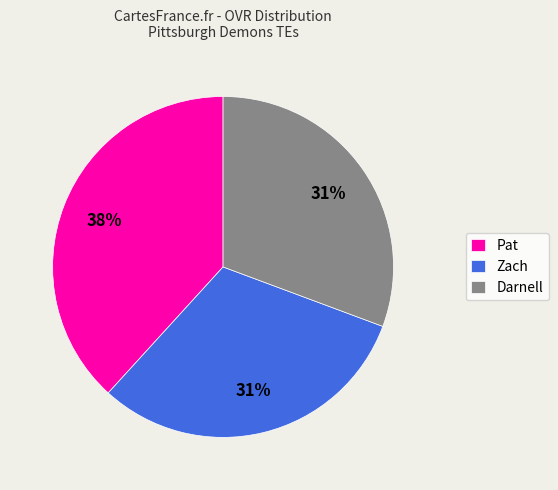

Is Darnell the majority of the pie?

No